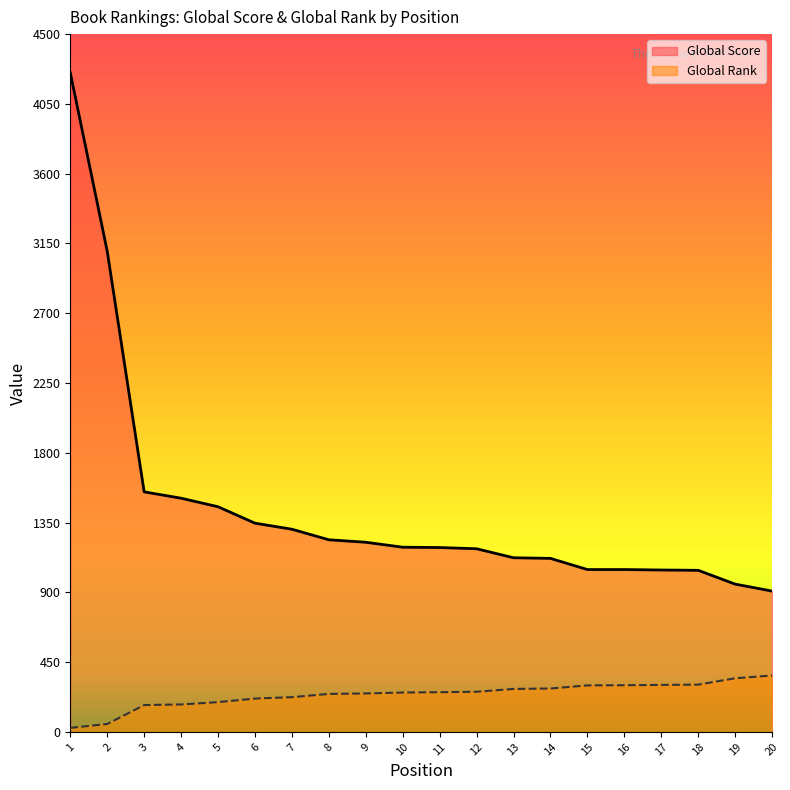

Reading left to right, extract all data points from this chart.

Global Score: 4251	3100	1548	1507	1452	1346	1307	1239	1223	1191	1189	1181	1123	1119	1047	1047	1044	1042	953	908
Global Rank: 26	51	173	177	192	215	224	245	248	254	256	259	277	280	300	301	303	305	346	364